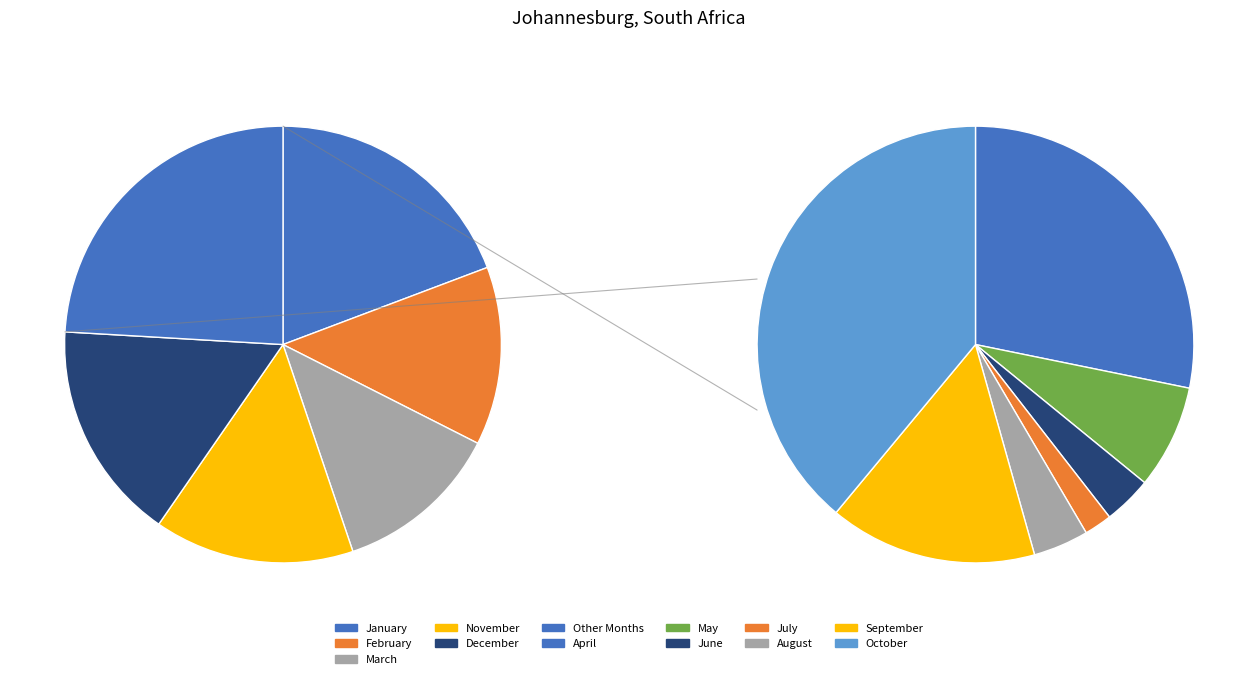

To the nearest percent, what is the average slice percentage?

8%